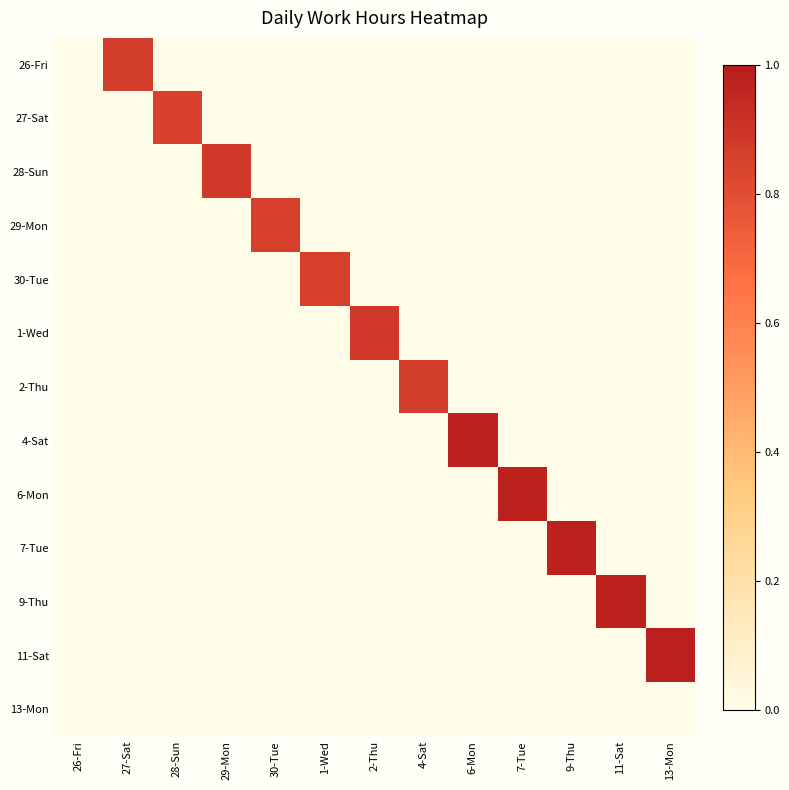

What is the difference between the highest and lowest values at 9-Thu?

1.0